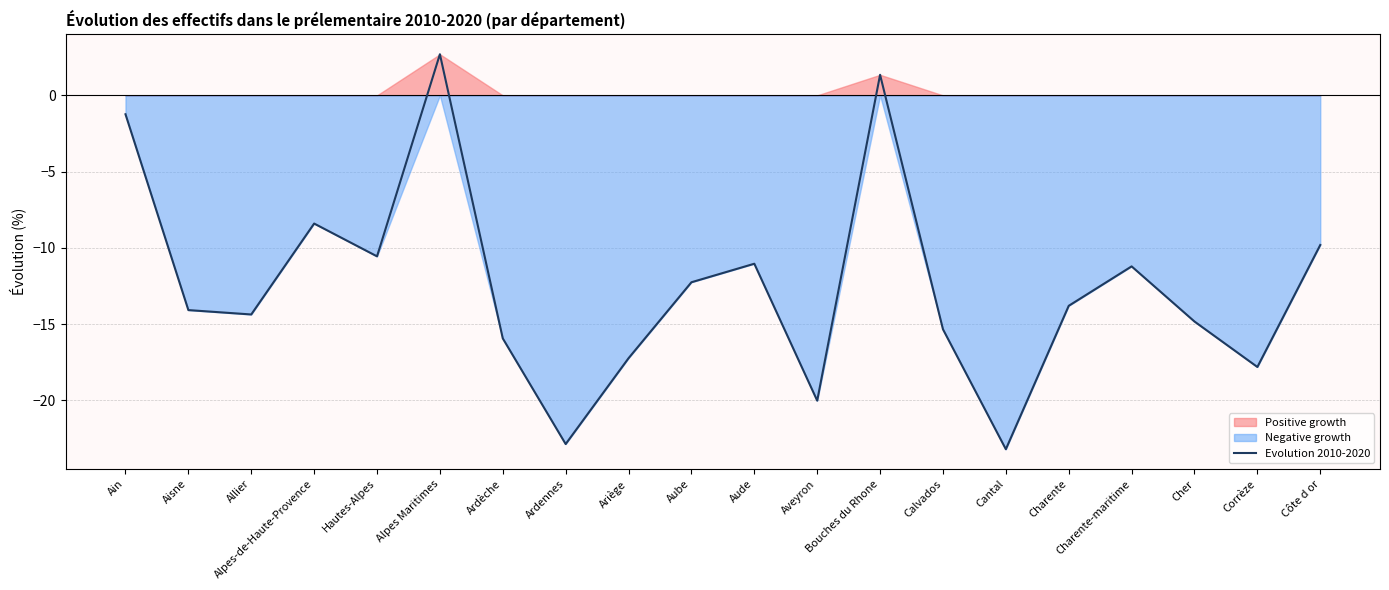

Which category has the highest value across all series?

Alpes Maritimes